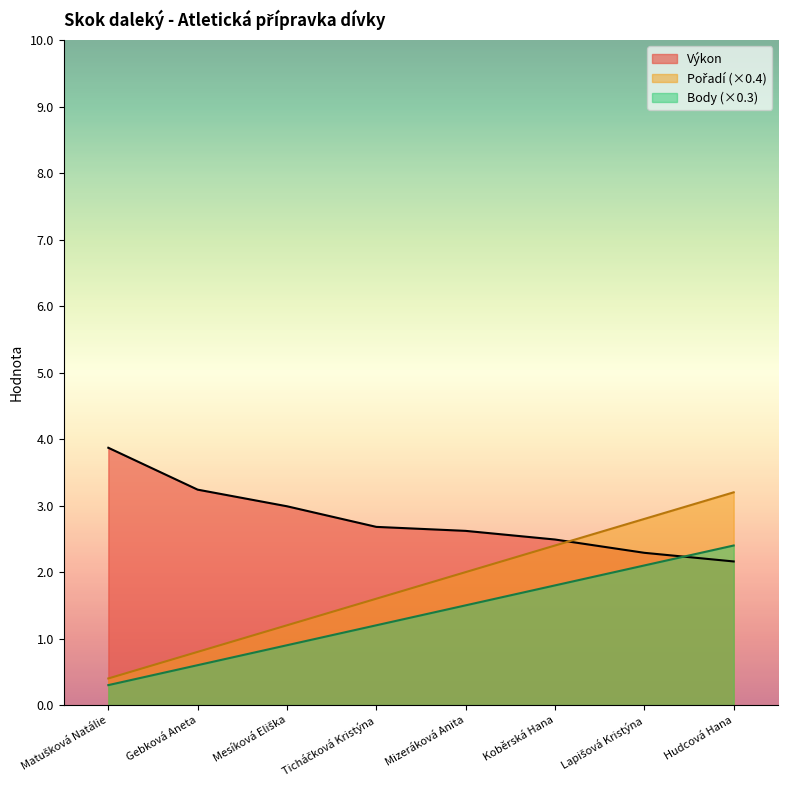

Which label corresponds to the smallest value in the chart?

Matušková Natálie